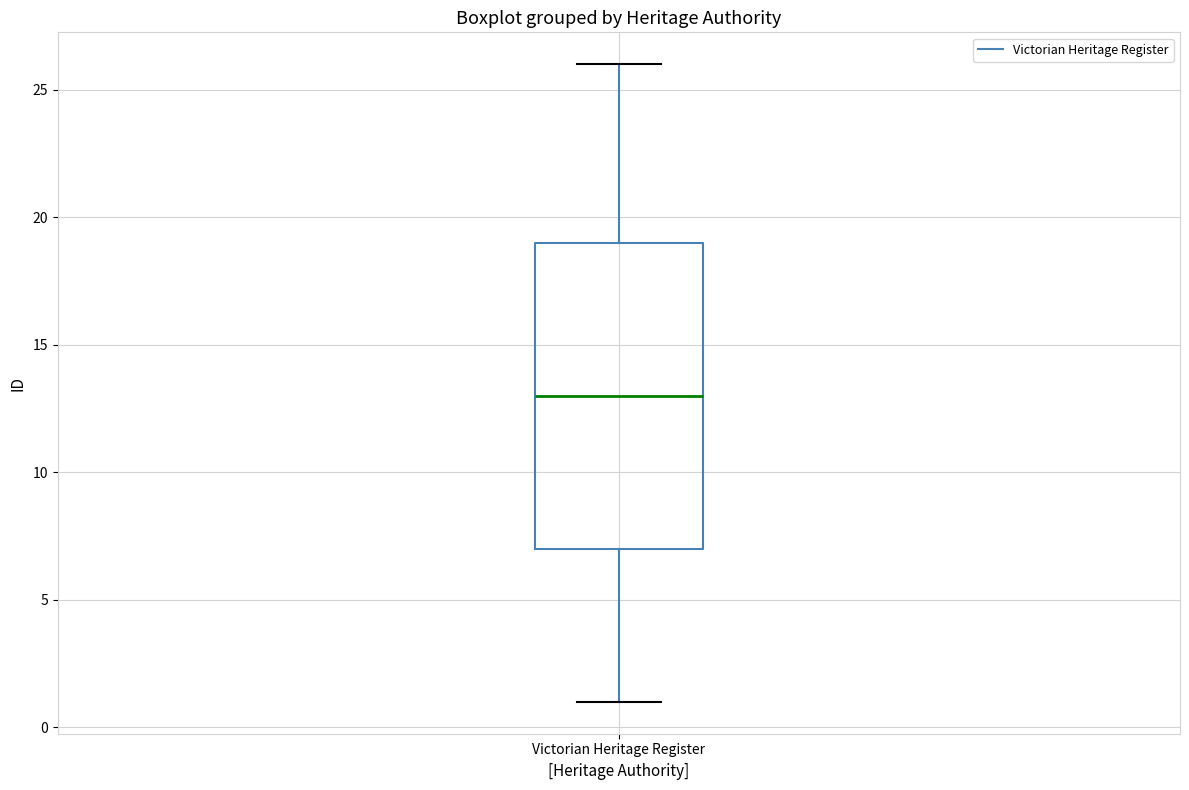

Where does the median line of the box for Victorian Heritage Register sit on the y-axis? The values are not printed on the chart, so give them approximately, as read against the axis.

13